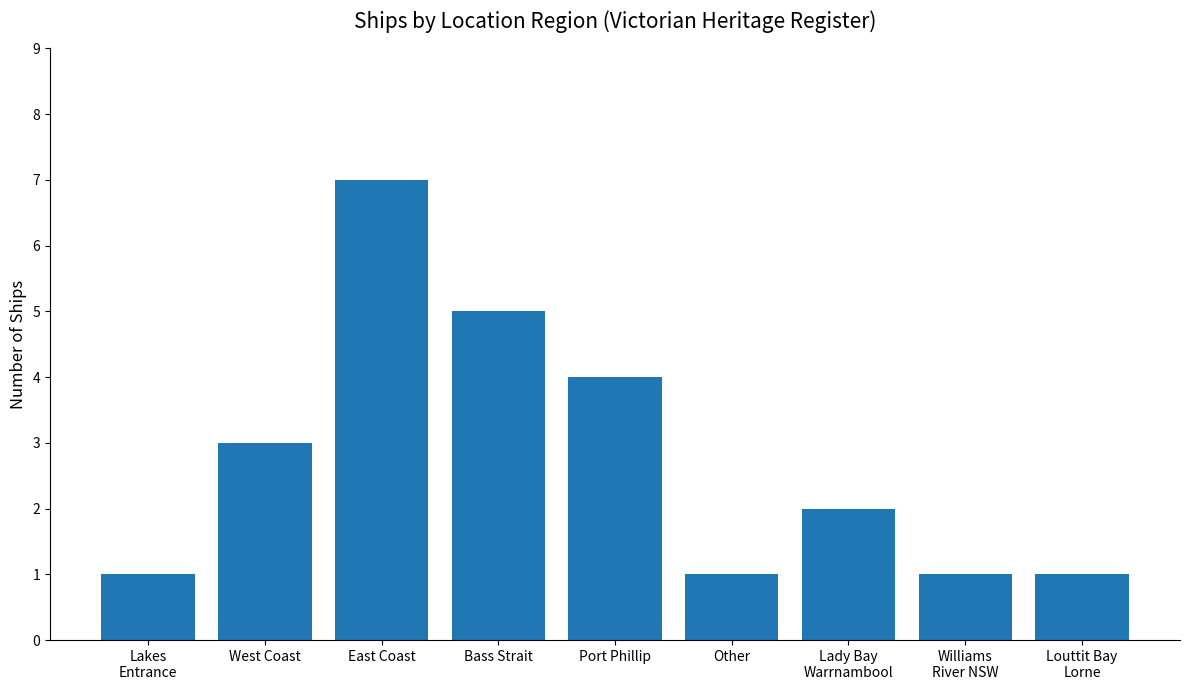

What is the sum of all values?

25